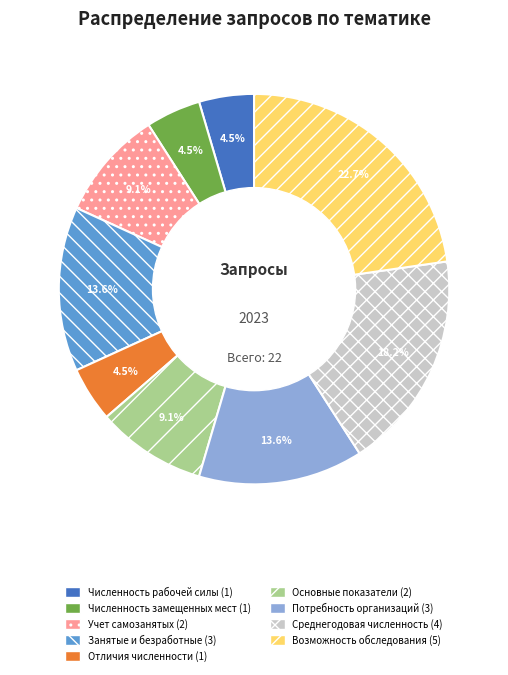

Is there any slice that represents more than half of the pie?

No